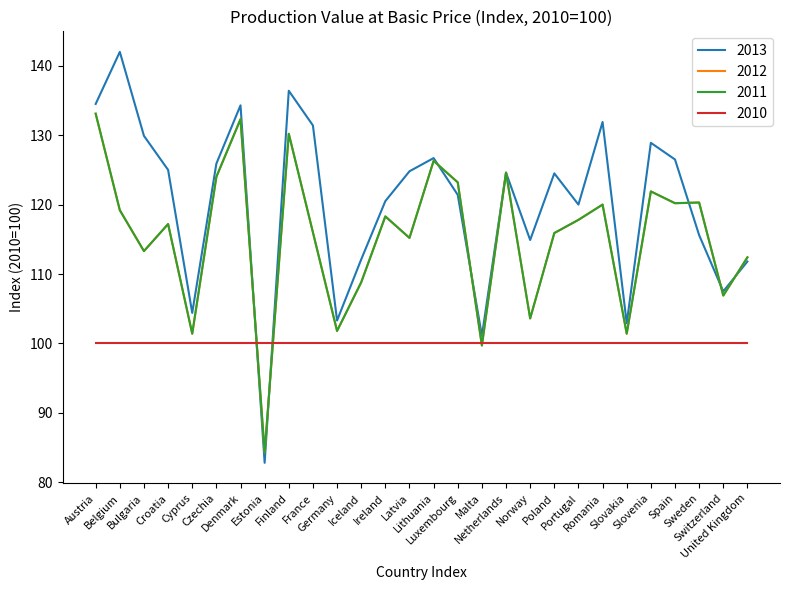

Does the chart have visible grid lines?

No